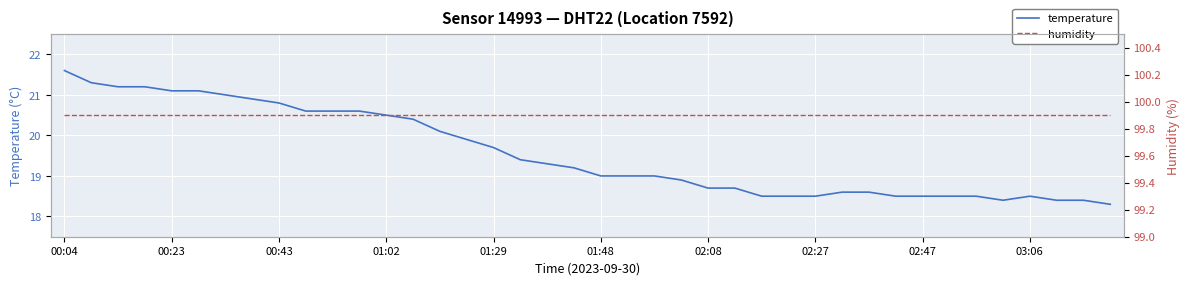

What is the difference between the second highest and second lowest values in the temperature series?

2.9